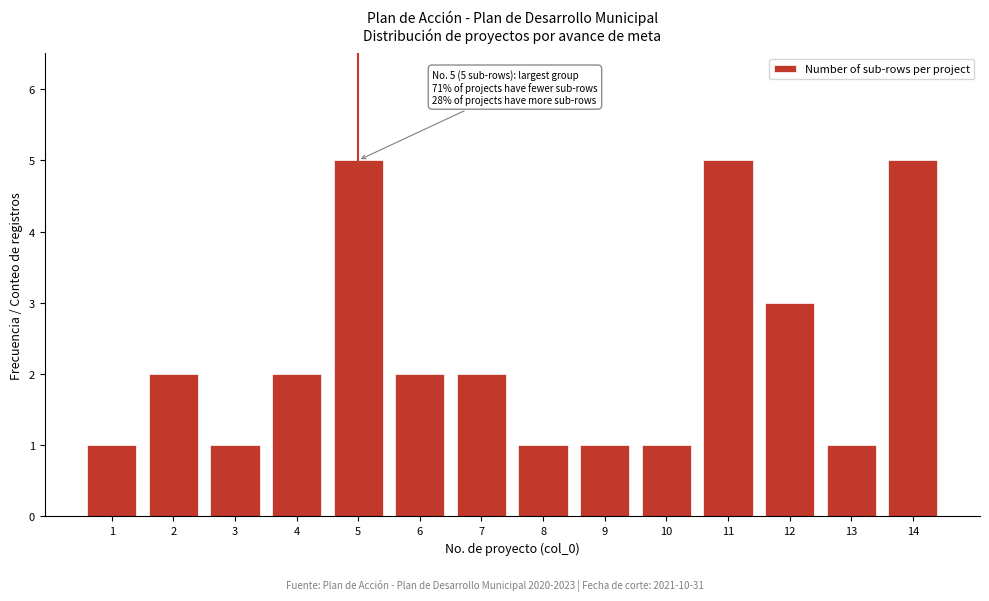

Reading left to right, list all the values displayed in this chart.

1=1	2=2	3=1	4=2	5=5	6=2	7=2	8=1	9=1	10=1	11=5	12=3	13=1	14=5